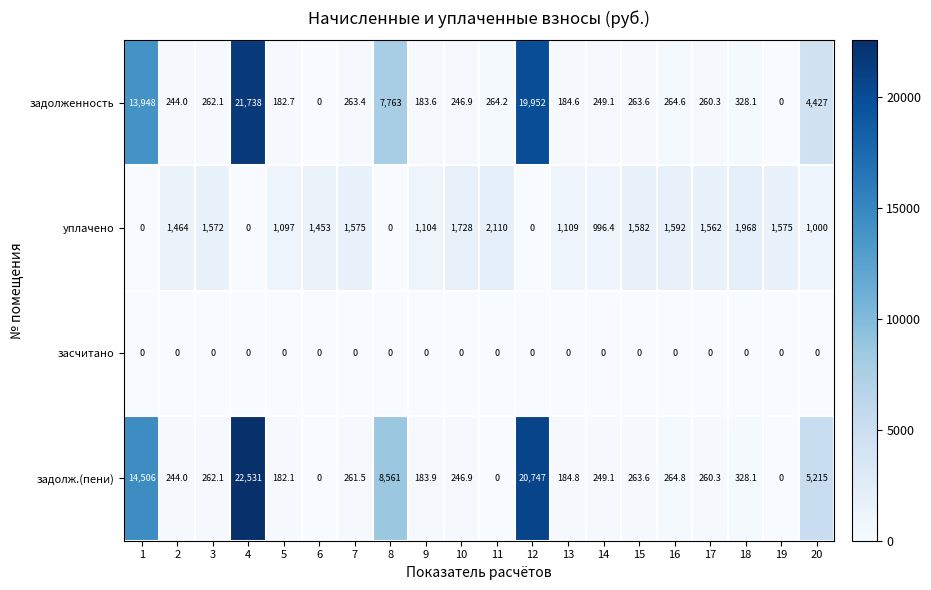

What is the difference between the maximum and minimum values in the уплачено series?

2110.0